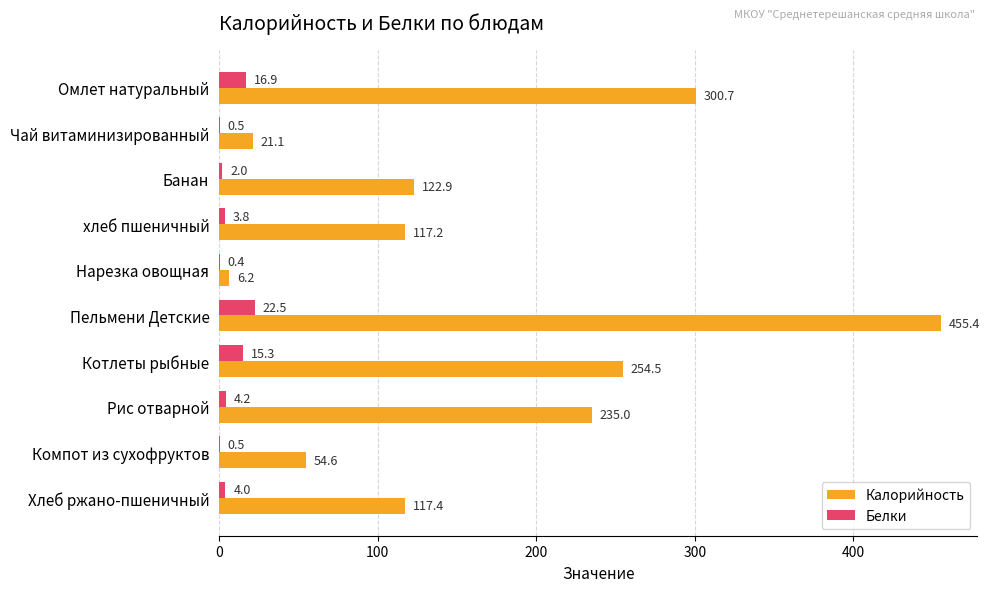

The value of Белки at Рис отварной is 4.2. True or false?

True